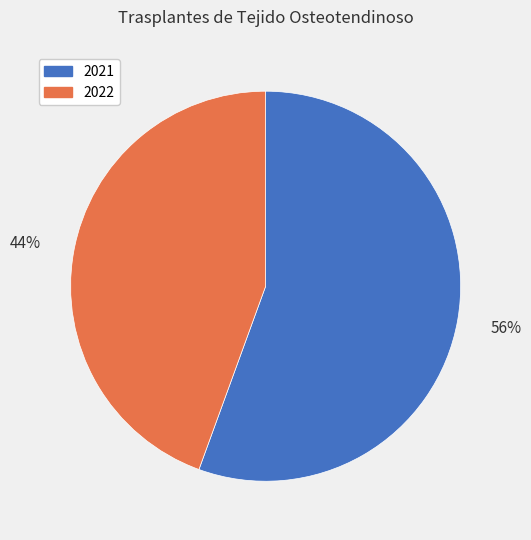

Is it true that 2022 is 44% of the pie?

True